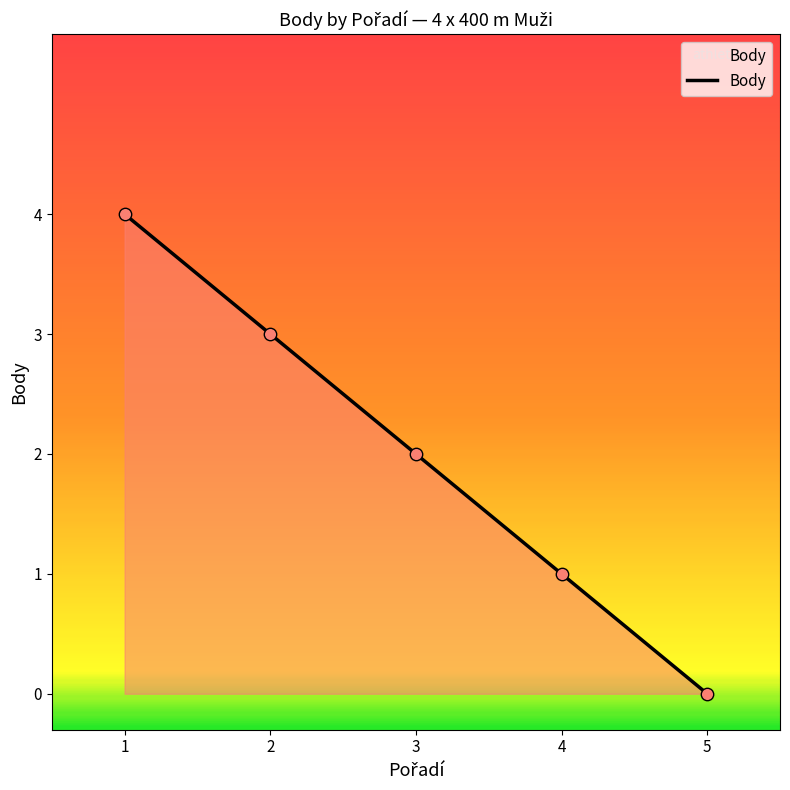

Between 3 and 4, which is larger?

3